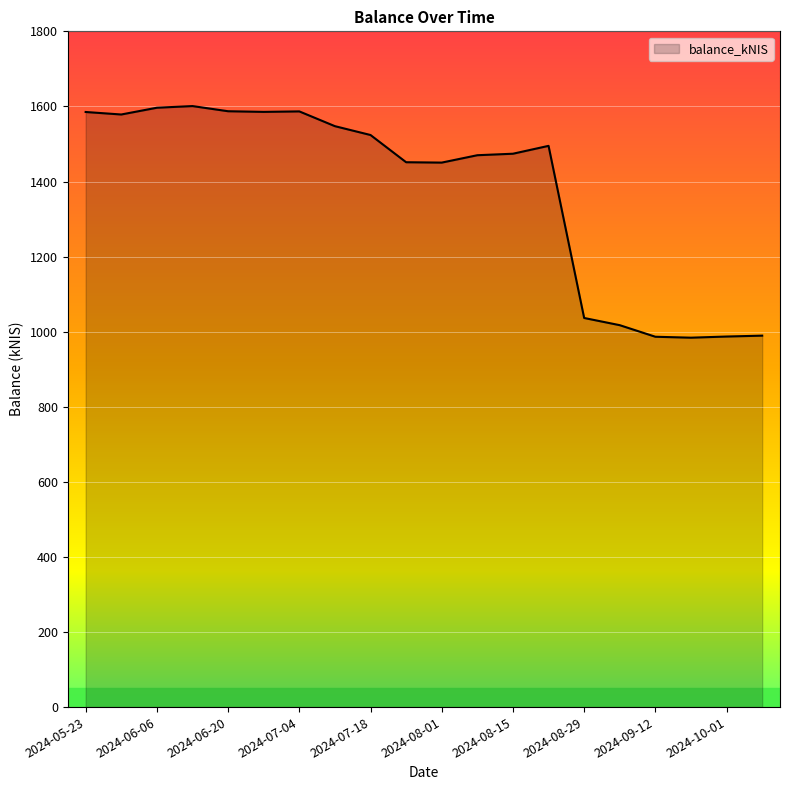

What is the difference between the maximum and minimum values?

616.9